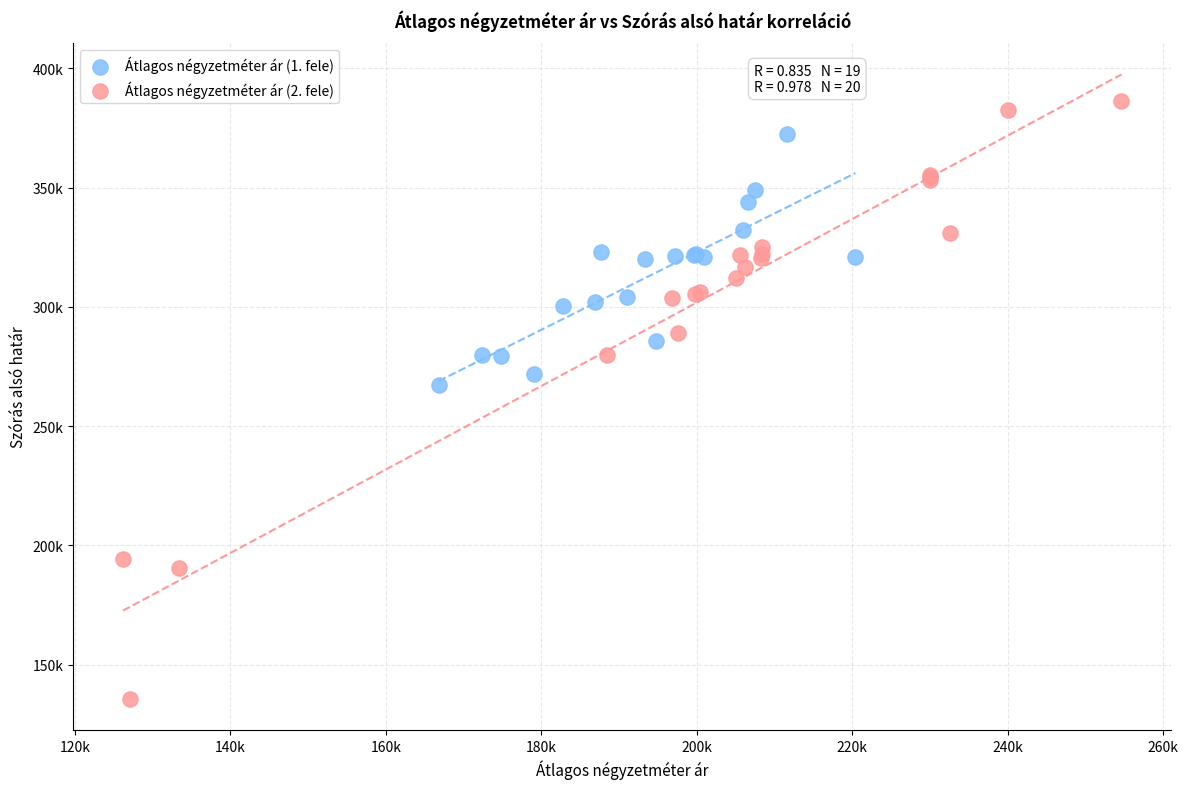

What are all the series names shown in the legend?

Átlagos négyzetméter ár (1. fele), Átlagos négyzetméter ár (2. fele)